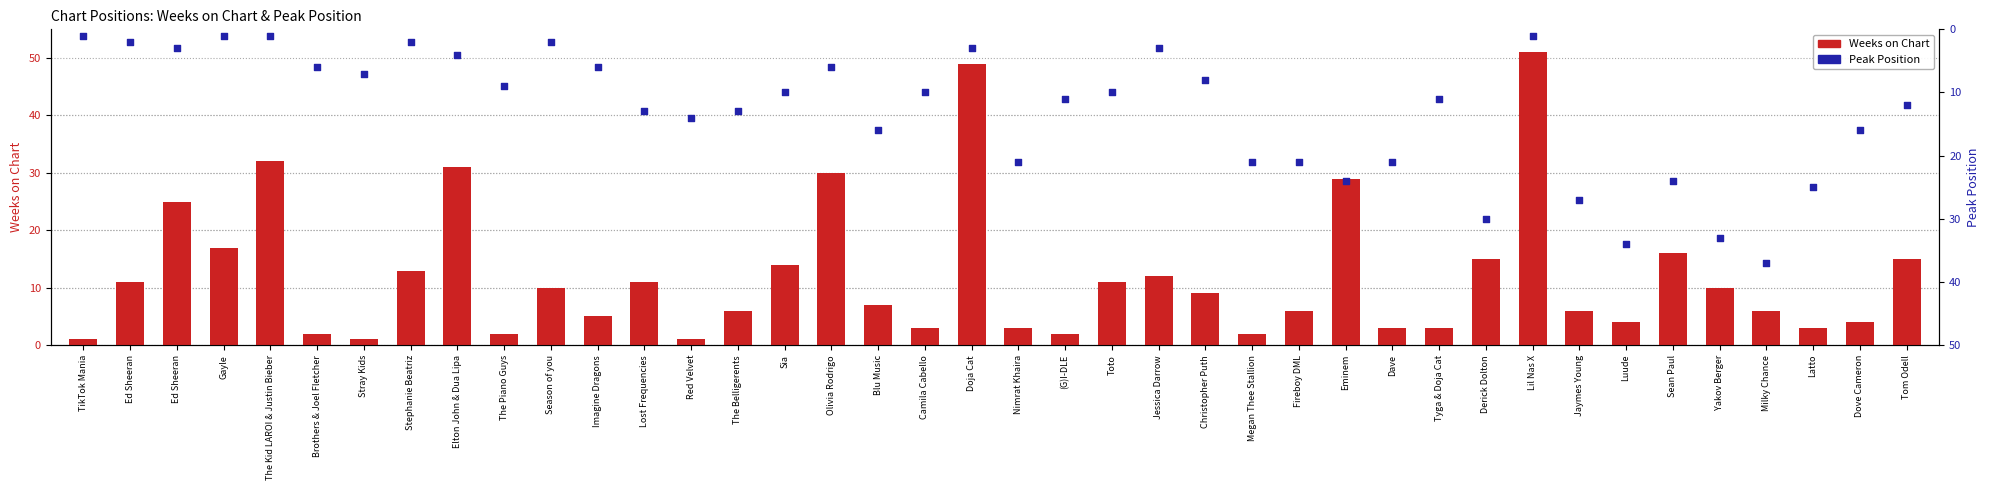

Which series reaches the minimum Y coordinate?

Weeks on Chart